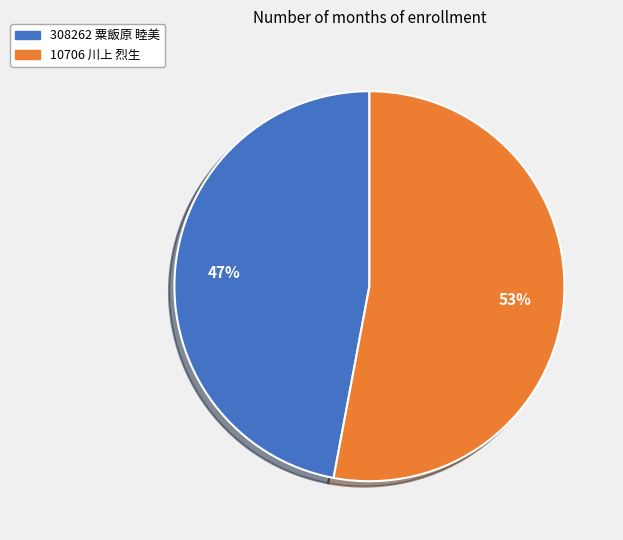

What is the ratio of the value at 308262 粟飯原 睦美 to the value at 10706 川上 烈生?

0.9